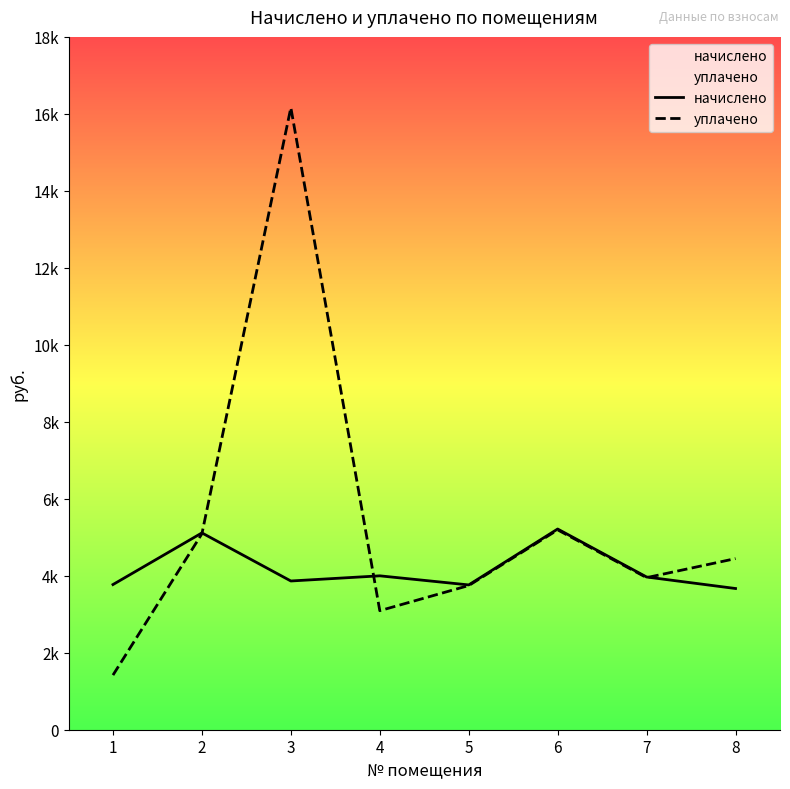

What is the total value across all series at 7?

7919.1